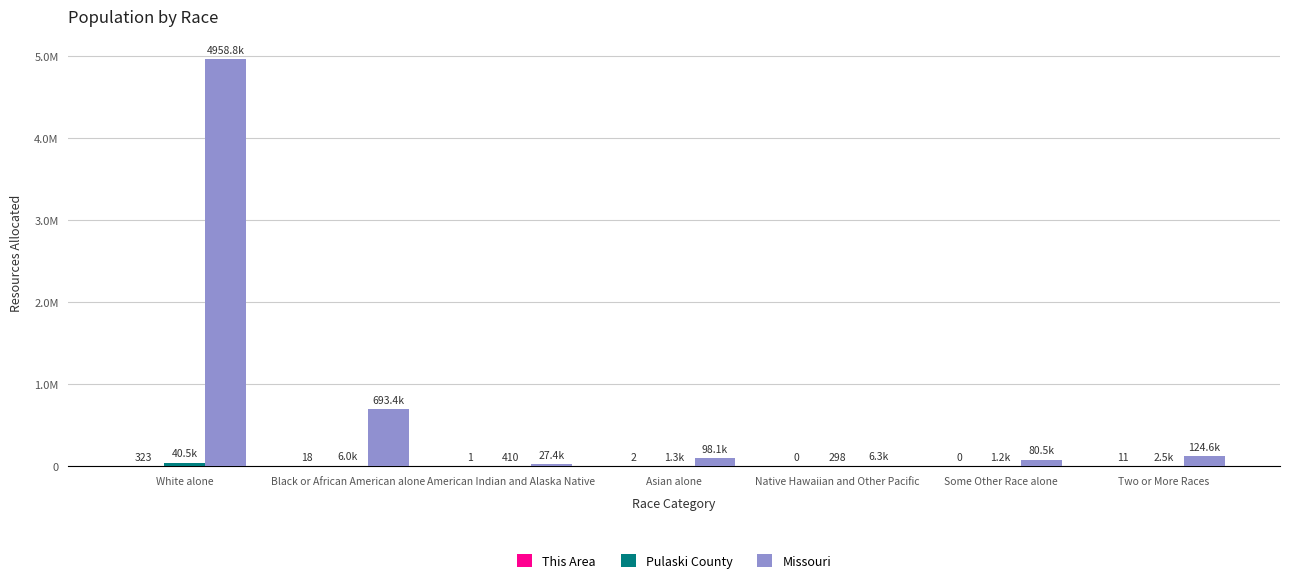

What is the total value across all series at Black or African American alone?

699393